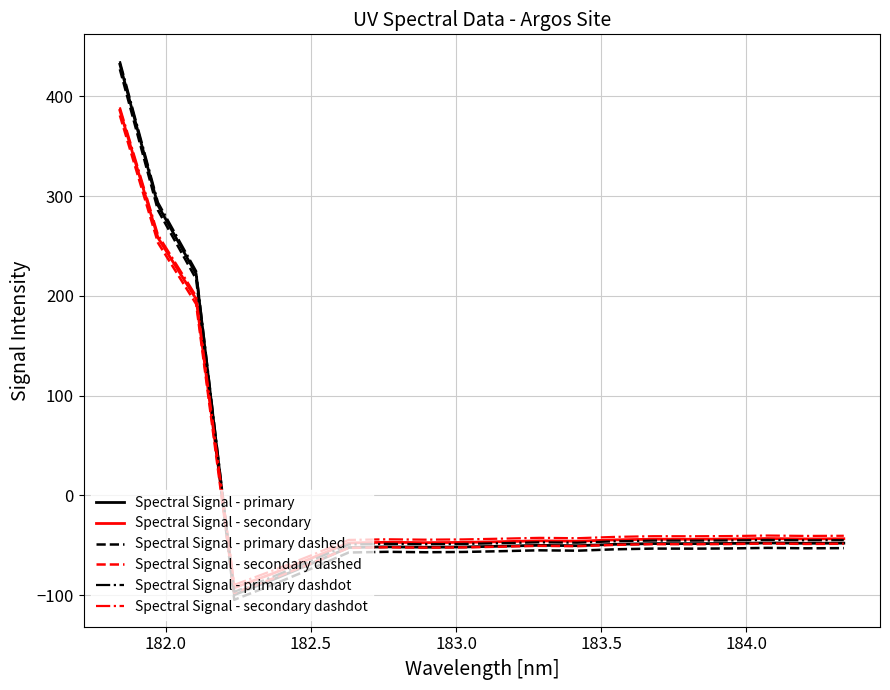

What is the highest value of the Spectral Signal - primary dashdot series?

435.1